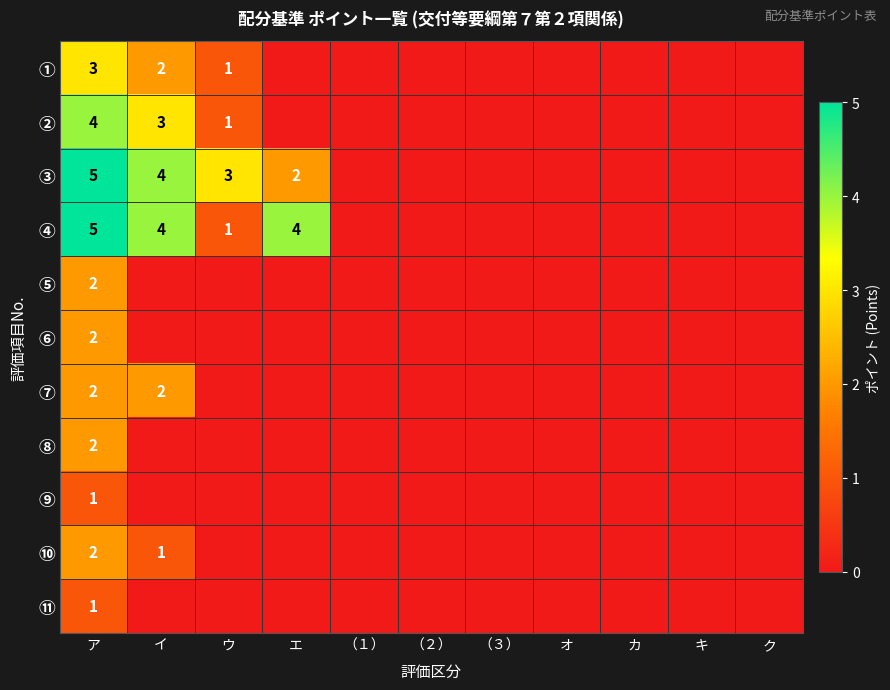

True or false: ③ has a value of 2 at エ.

True